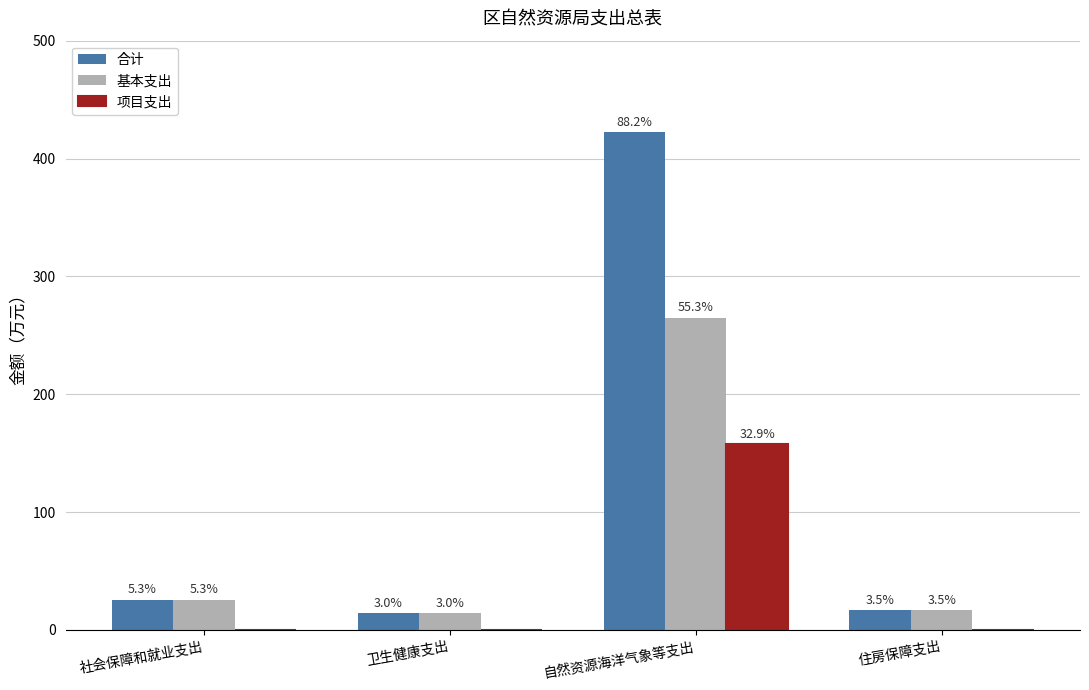

What is the label of the 4th bar from the left?

住房保障支出